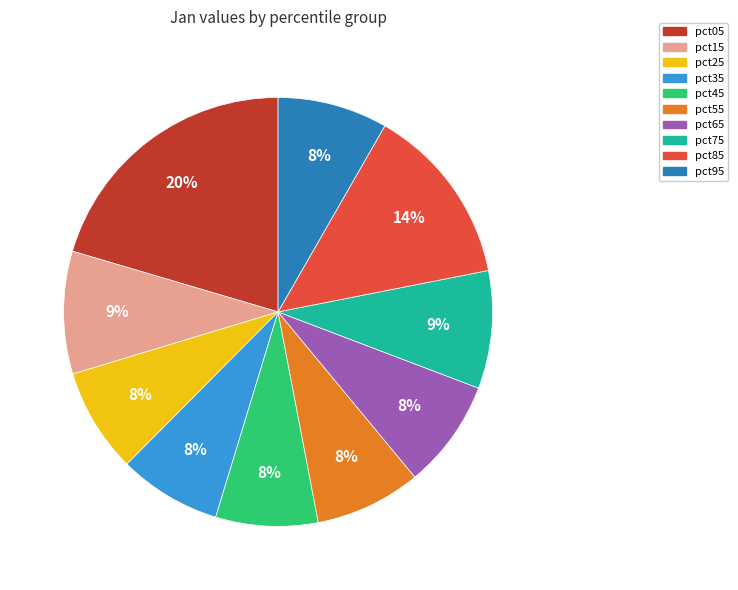

How many slices are in this pie chart?

10